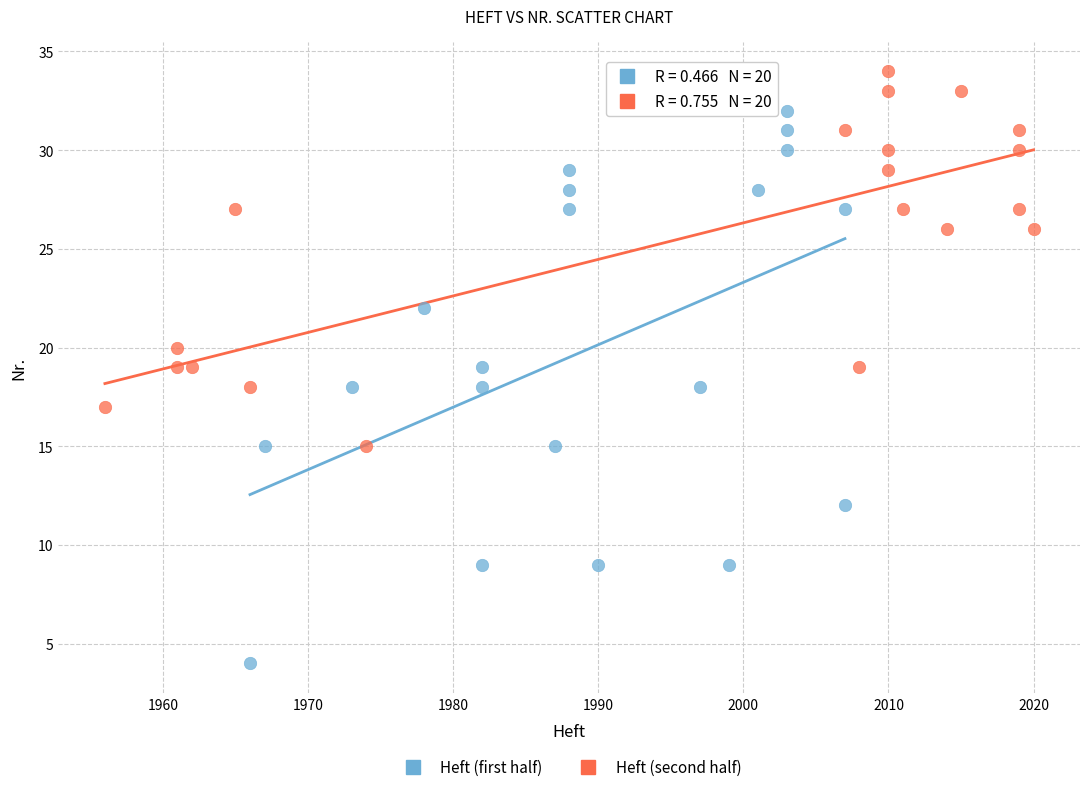

Which series reaches the maximum Y coordinate?

Heft (second half)